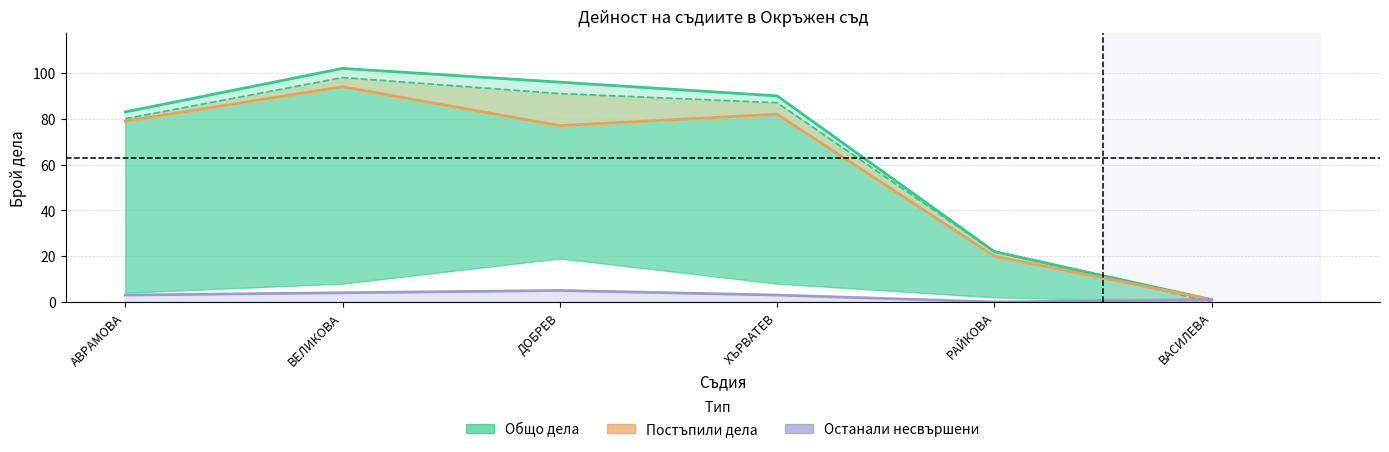

What position from the right is ДОБРЕВ?

4